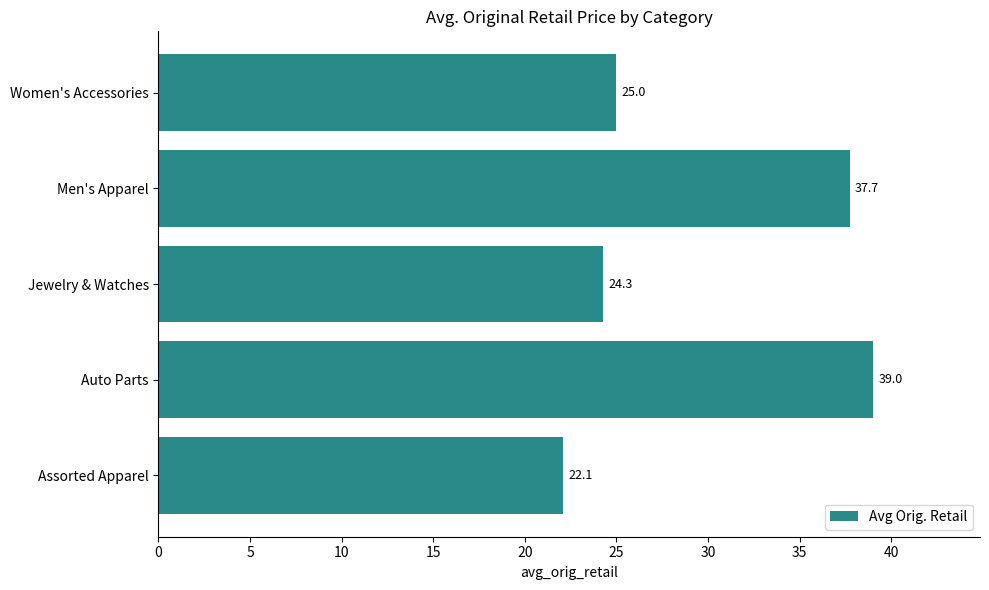

What is the change in value from Assorted Apparel to Jewelry & Watches?

+2.2